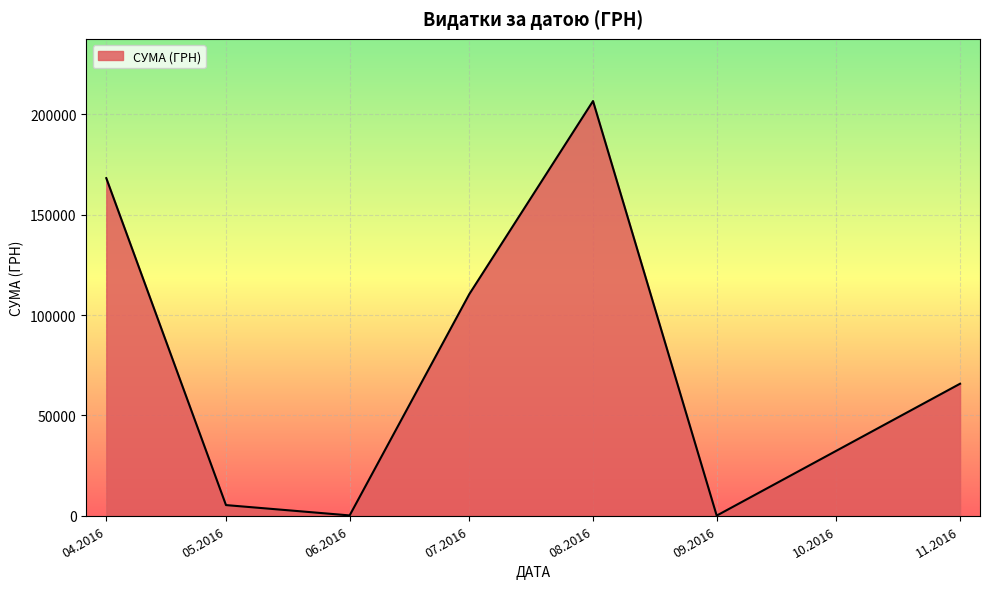

Does the chart have visible grid lines?

Yes